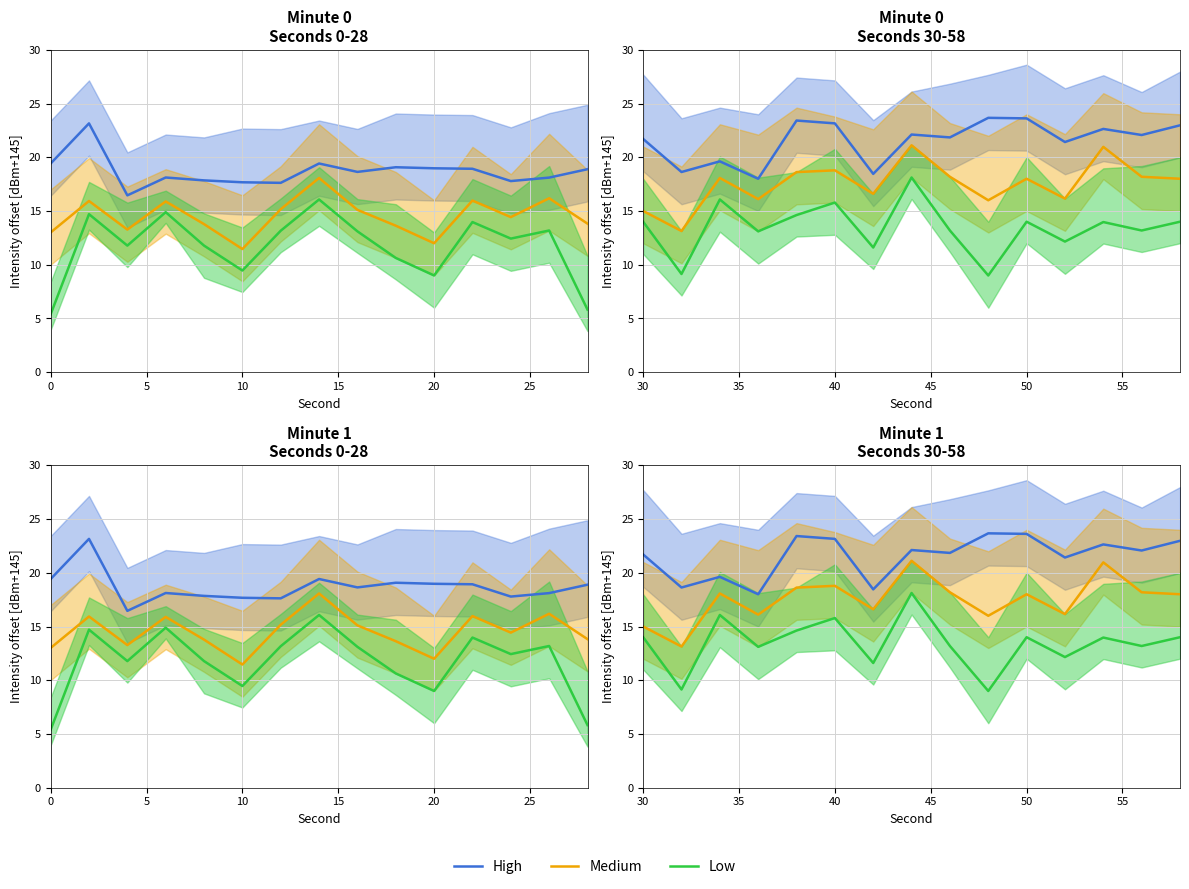

How many distinct data groups are displayed?

3